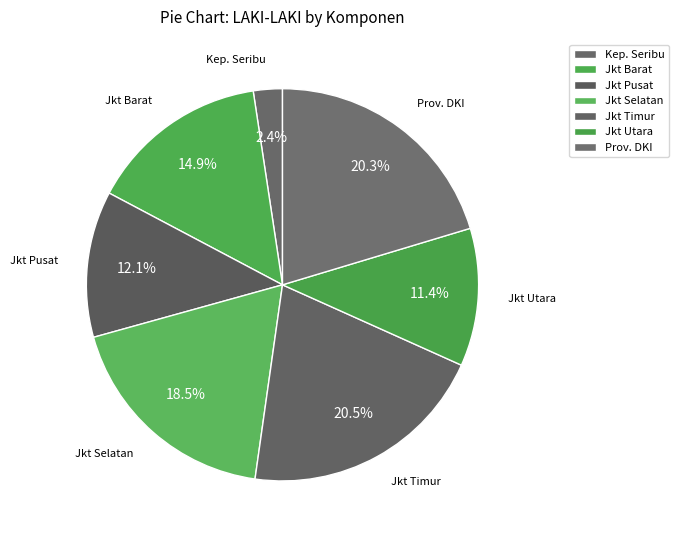

Count the number of slices in the pie.

7